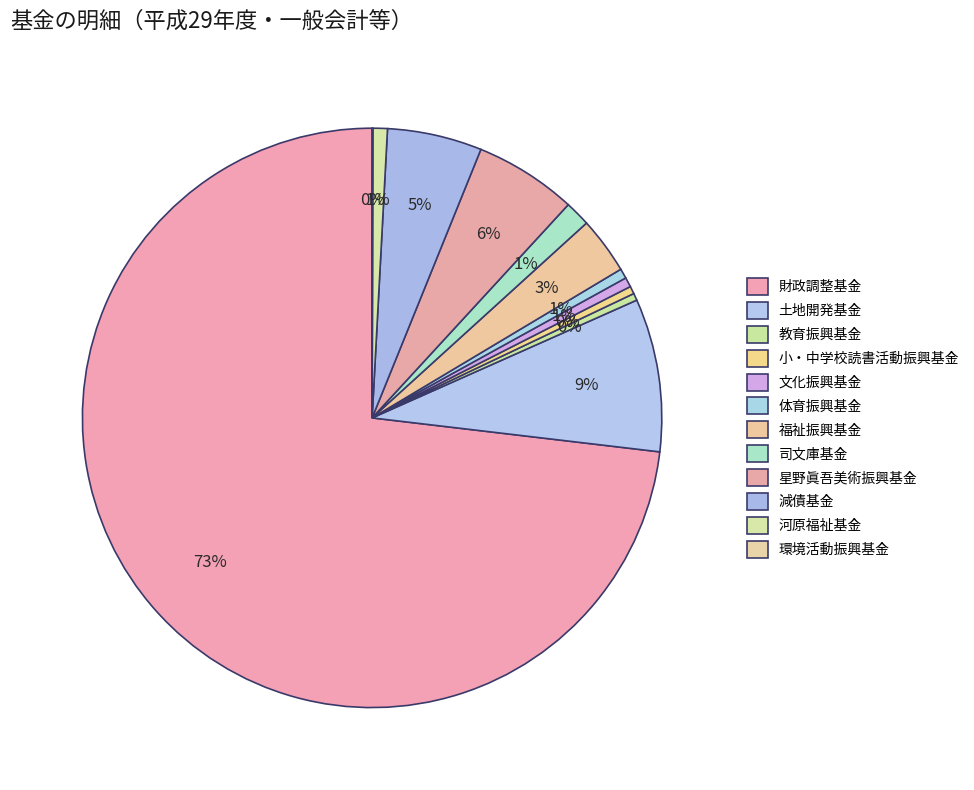

What portion of the pie excludes 司文庫基金?

98.6%